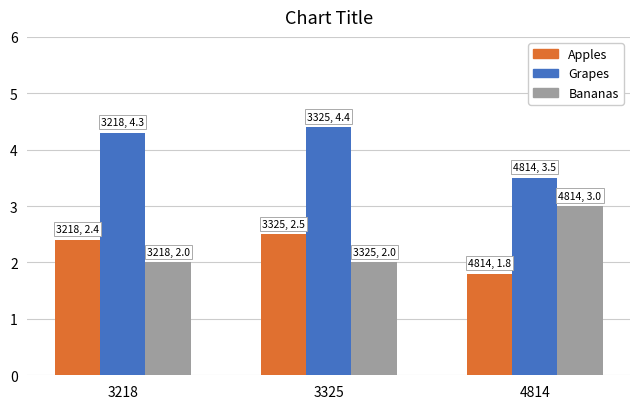

What is the difference between the highest and lowest values at 3218?

2.3